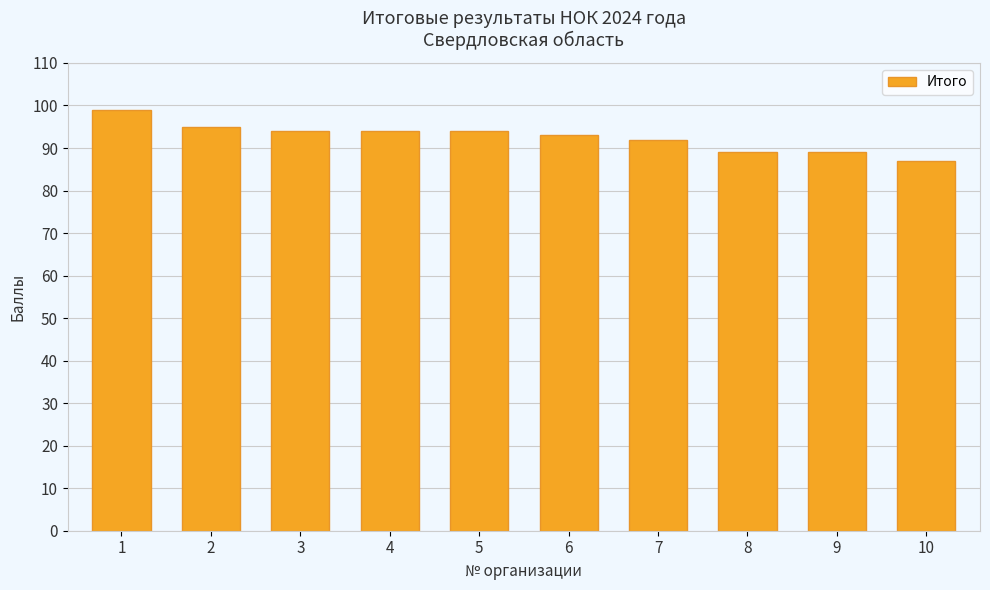

What is the maximum value shown in the chart?

99